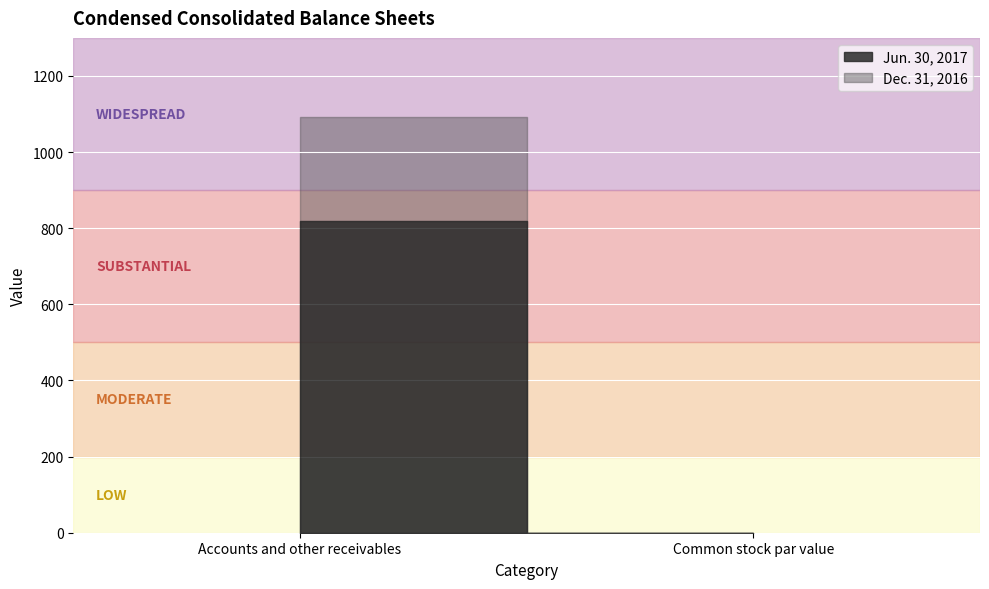

How many lines are shown in the chart?

2